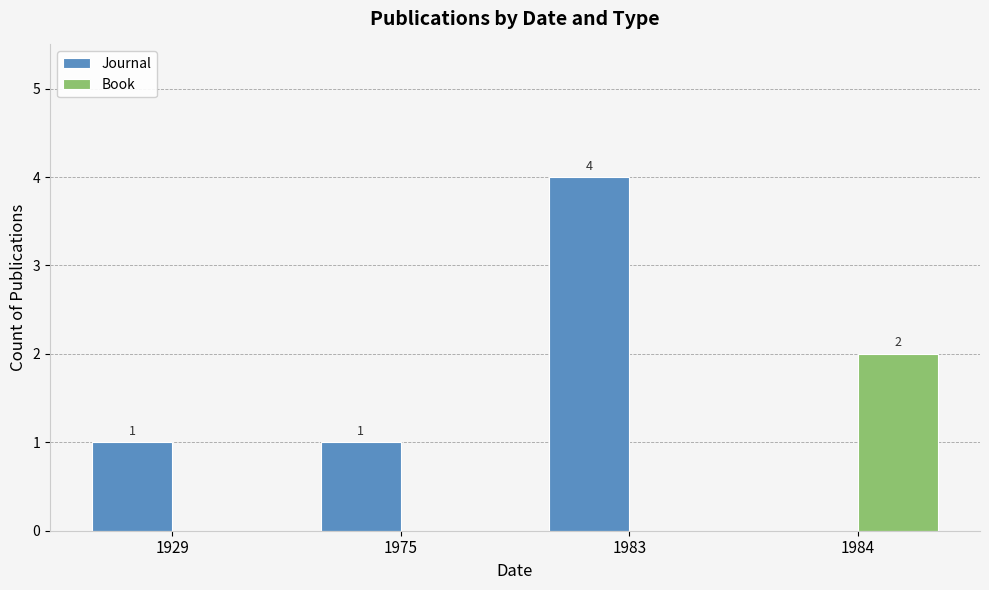

The Book series shows -1 at 1929. True or false?

False